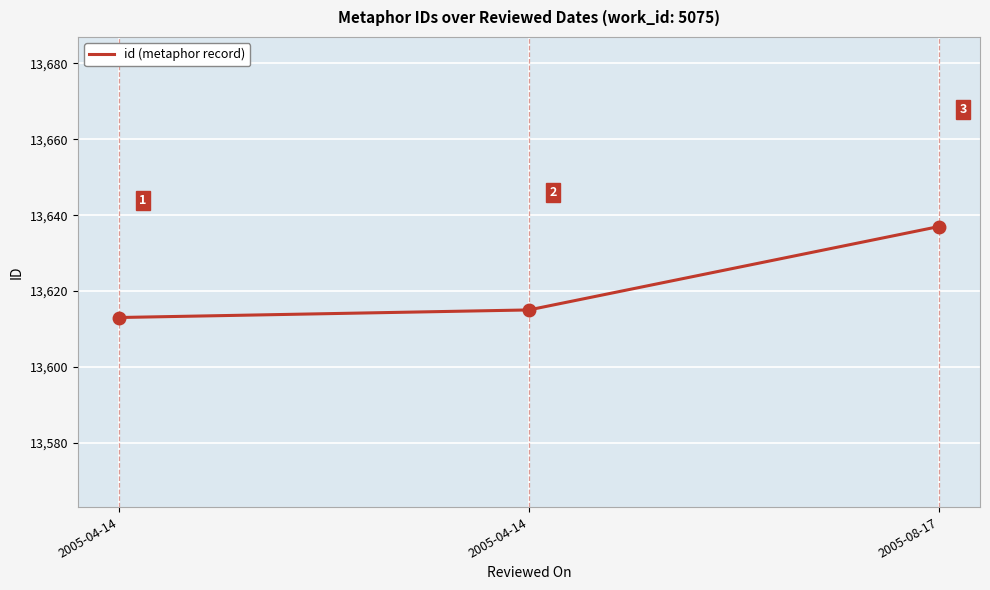

Is this an area chart (filled region under the line)?

No